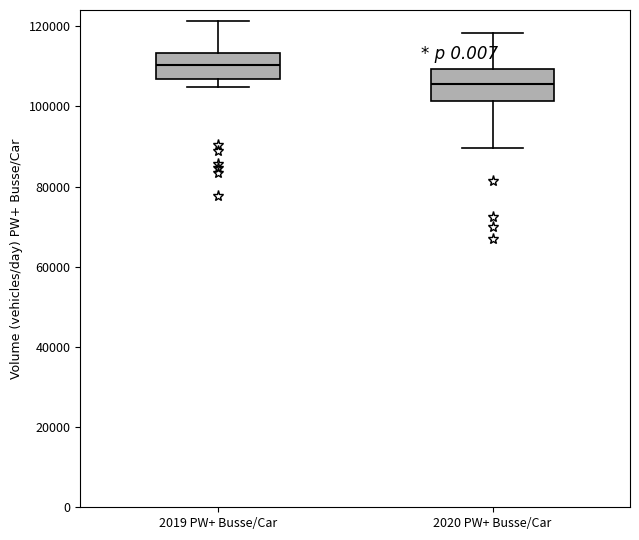

Reading left to right, transcribe this box plot: for each box, give where its median line is, the range the box spans, and where its two whiskers end, as read against the y-axis. The values are not printed on the chart, so give them approximately, as read against the axis.

2019 PW+ Busse/Car: median 110000, box 106000 to 114000, whiskers 104000 to 122000
2020 PW+ Busse/Car: median 106000, box 102000 to 110000, whiskers 90000 to 118000